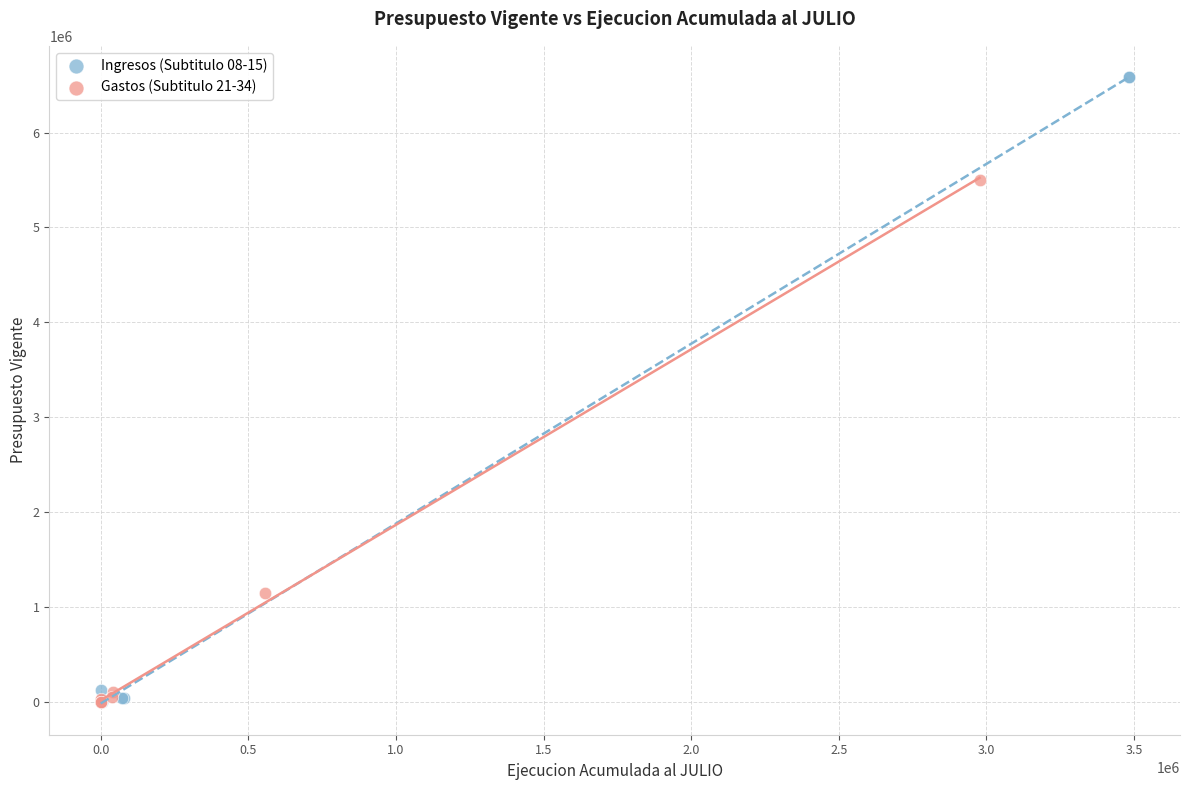

Which series contains the highest Y value?

Ingresos (Subtitulo 08-15)